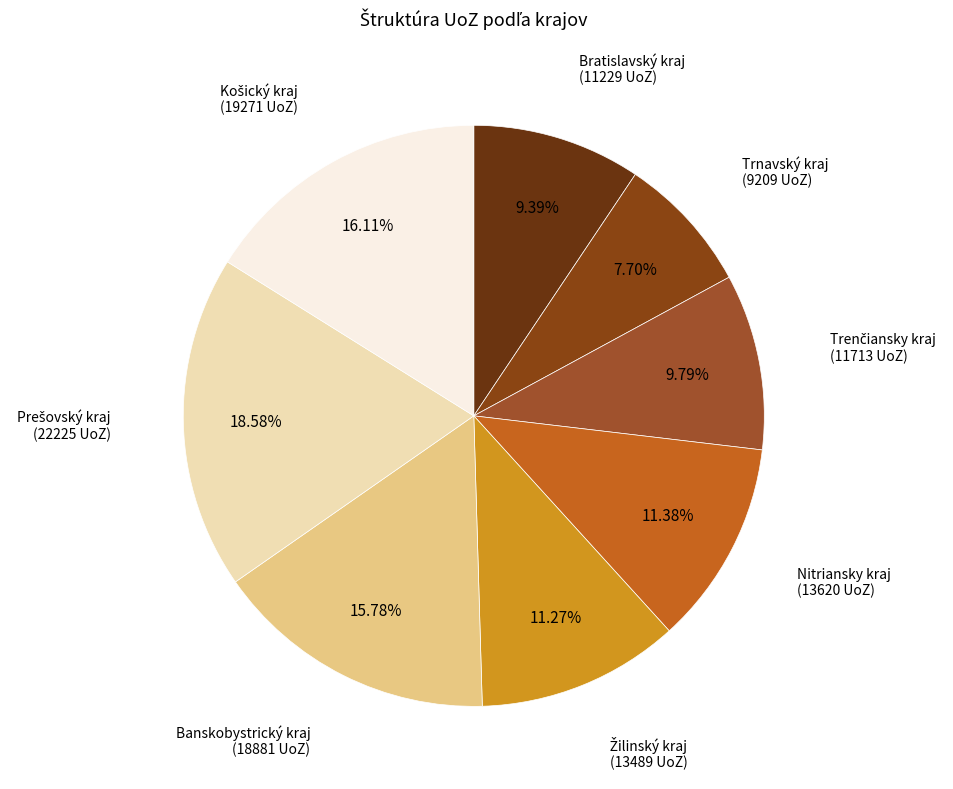

How many segments does this pie chart have?

8